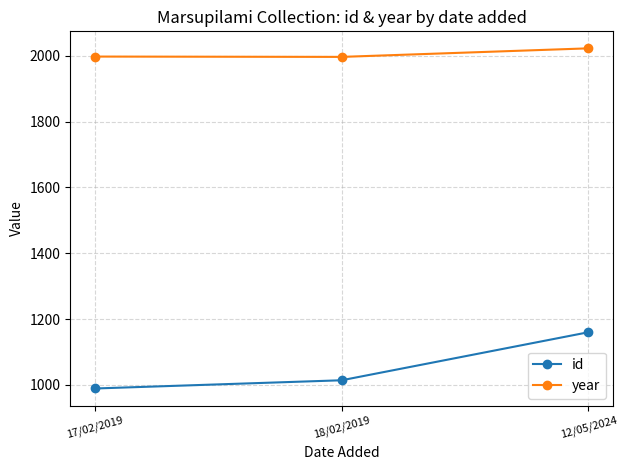

The value of year at 18/02/2019 is 1060. True or false?

False